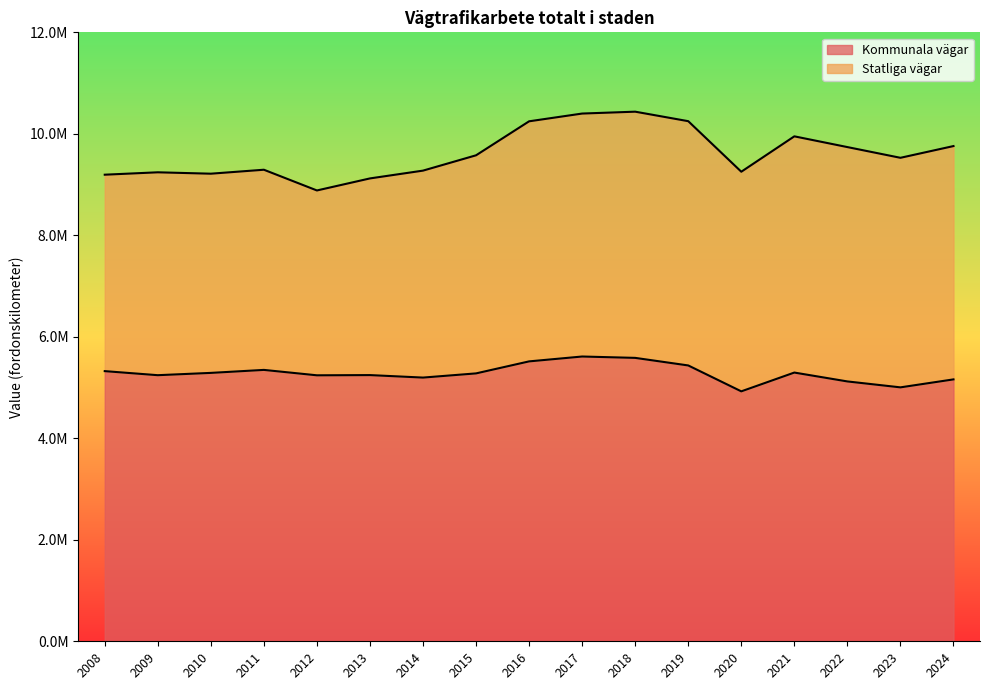

What is the minimum value shown in the chart?

4925202